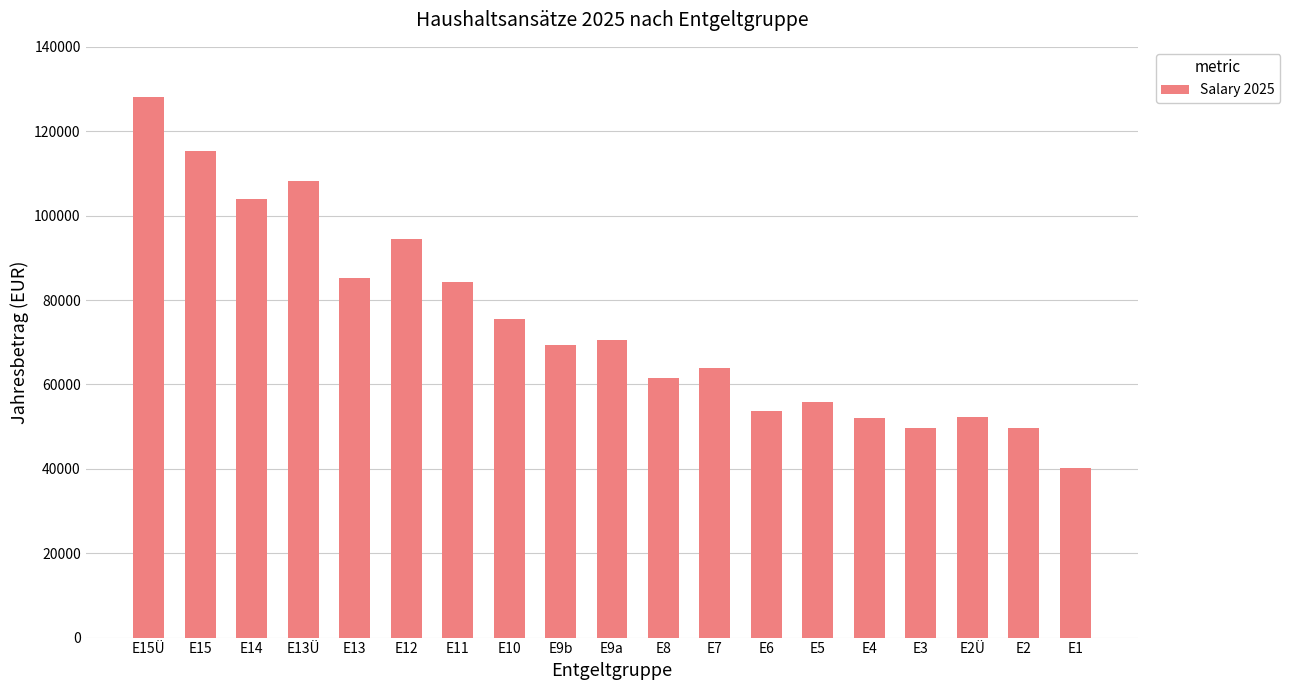

How many categories are shown in the chart?

19